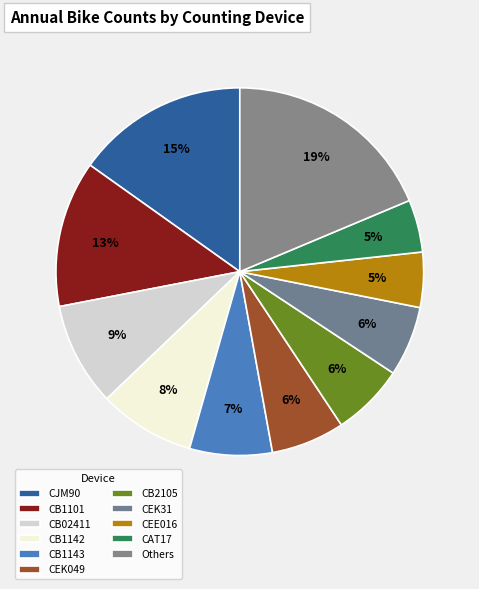

Is CEK31 the majority of the pie?

No